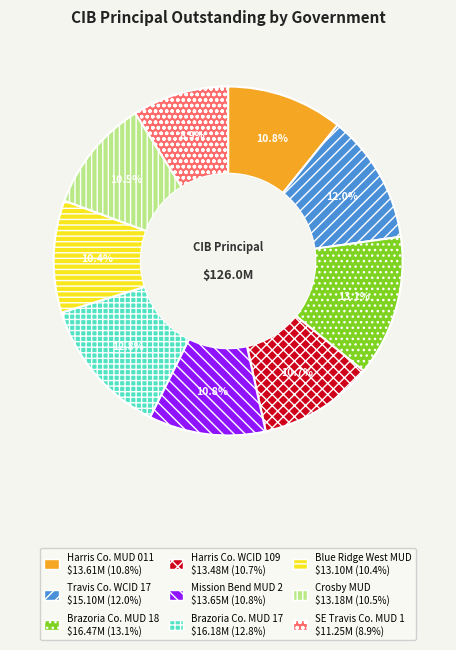

Does any single category account for the majority?

No